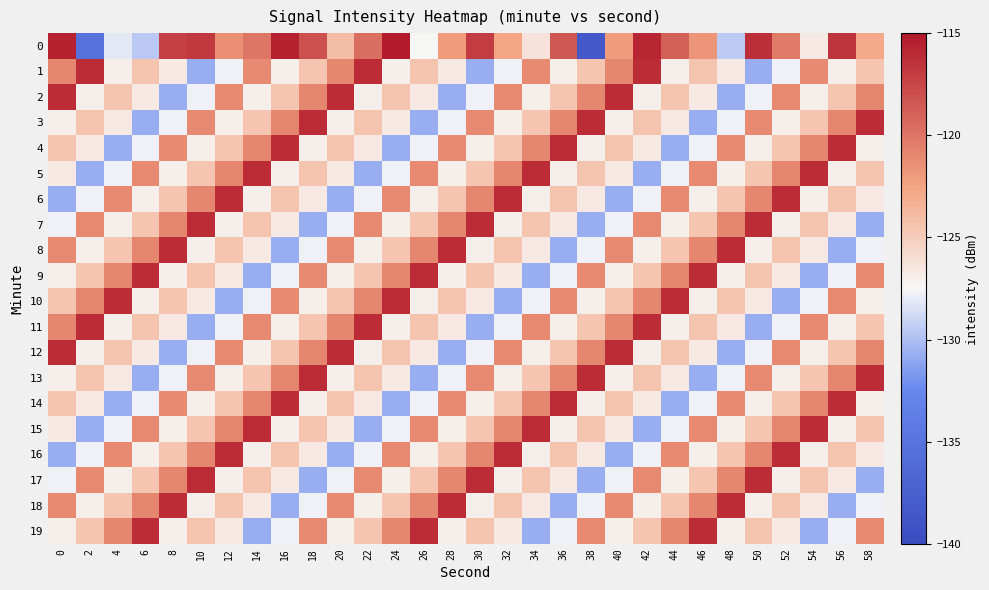

Reading left to right, list all the values displayed in this chart.

0: 0=-115.6	2=-135.3	4=-128.1	6=-129.6	8=-117.2	10=-116.8	12=-121.4	14=-120.0	16=-115.6	18=-118.1	20=-124.0	22=-119.6	24=-115.2	26=-127.5	28=-122.1	30=-117.0	32=-122.6	34=-126.3	36=-118.4	38=-138.4	40=-122.1	42=-115.8	44=-118.9	46=-121.7	48=-129.5	50=-116.2	52=-120.3	54=-126.7	56=-116.6	58=-122.9
1: 0=-120.9	2=-116.1	4=-126.9	6=-124.4	8=-126.7	10=-130.8	12=-127.8	14=-121.1	16=-126.9	18=-124.5	20=-120.9	22=-116.1	24=-126.9	26=-124.4	28=-126.7	30=-130.8	32=-127.8	34=-121.1	36=-126.9	38=-124.5	40=-120.9	42=-116.1	44=-126.9	46=-124.4	48=-126.7	50=-130.8	52=-127.8	54=-121.1	56=-126.9	58=-124.5
2: 0=-116.1	2=-126.9	4=-124.4	6=-126.7	8=-130.8	10=-127.8	12=-121.1	14=-126.9	16=-124.5	18=-120.9	20=-116.1	22=-126.9	24=-124.4	26=-126.7	28=-130.8	30=-127.8	32=-121.1	34=-126.9	36=-124.5	38=-120.9	40=-116.1	42=-126.9	44=-124.4	46=-126.7	48=-130.8	50=-127.8	52=-121.1	54=-126.9	56=-124.5	58=-120.9
3: 0=-126.9	2=-124.4	4=-126.7	6=-130.8	8=-127.8	10=-121.1	12=-126.9	14=-124.5	16=-120.9	18=-116.1	20=-126.9	22=-124.4	24=-126.7	26=-130.8	28=-127.8	30=-121.1	32=-126.9	34=-124.5	36=-120.9	38=-116.1	40=-126.9	42=-124.4	44=-126.7	46=-130.8	48=-127.8	50=-121.1	52=-126.9	54=-124.5	56=-120.9	58=-116.1
4: 0=-124.4	2=-126.7	4=-130.8	6=-127.8	8=-121.1	10=-126.9	12=-124.5	14=-120.9	16=-116.1	18=-126.9	20=-124.4	22=-126.7	24=-130.8	26=-127.8	28=-121.1	30=-126.9	32=-124.5	34=-120.9	36=-116.1	38=-126.9	40=-124.4	42=-126.7	44=-130.8	46=-127.8	48=-121.1	50=-126.9	52=-124.5	54=-120.9	56=-116.1	58=-126.9
5: 0=-126.7	2=-130.8	4=-127.8	6=-121.1	8=-126.9	10=-124.5	12=-120.9	14=-116.1	16=-126.9	18=-124.4	20=-126.7	22=-130.8	24=-127.8	26=-121.1	28=-126.9	30=-124.5	32=-120.9	34=-116.1	36=-126.9	38=-124.4	40=-126.7	42=-130.8	44=-127.8	46=-121.1	48=-126.9	50=-124.5	52=-120.9	54=-116.1	56=-126.9	58=-124.4
6: 0=-130.8	2=-127.8	4=-121.1	6=-126.9	8=-124.5	10=-120.9	12=-116.1	14=-126.9	16=-124.4	18=-126.7	20=-130.8	22=-127.8	24=-121.1	26=-126.9	28=-124.5	30=-120.9	32=-116.1	34=-126.9	36=-124.4	38=-126.7	40=-130.8	42=-127.8	44=-121.1	46=-126.9	48=-124.5	50=-120.9	52=-116.1	54=-126.9	56=-124.4	58=-126.7
7: 0=-127.8	2=-121.1	4=-126.9	6=-124.5	8=-120.9	10=-116.1	12=-126.9	14=-124.4	16=-126.7	18=-130.8	20=-127.8	22=-121.1	24=-126.9	26=-124.5	28=-120.9	30=-116.1	32=-126.9	34=-124.4	36=-126.7	38=-130.8	40=-127.8	42=-121.1	44=-126.9	46=-124.5	48=-120.9	50=-116.1	52=-126.9	54=-124.4	56=-126.7	58=-130.8
8: 0=-121.1	2=-126.9	4=-124.5	6=-120.9	8=-116.1	10=-126.9	12=-124.4	14=-126.7	16=-130.8	18=-127.8	20=-121.1	22=-126.9	24=-124.5	26=-120.9	28=-116.1	30=-126.9	32=-124.4	34=-126.7	36=-130.8	38=-127.8	40=-121.1	42=-126.9	44=-124.5	46=-120.9	48=-116.1	50=-126.9	52=-124.4	54=-126.7	56=-130.8	58=-127.8
9: 0=-126.9	2=-124.5	4=-120.9	6=-116.1	8=-126.9	10=-124.4	12=-126.7	14=-130.8	16=-127.8	18=-121.1	20=-126.9	22=-124.5	24=-120.9	26=-116.1	28=-126.9	30=-124.4	32=-126.7	34=-130.8	36=-127.8	38=-121.1	40=-126.9	42=-124.5	44=-120.9	46=-116.1	48=-126.9	50=-124.4	52=-126.7	54=-130.8	56=-127.8	58=-121.1
10: 0=-124.5	2=-120.9	4=-116.1	6=-126.9	8=-124.4	10=-126.7	12=-130.8	14=-127.8	16=-121.1	18=-126.9	20=-124.5	22=-120.9	24=-116.1	26=-126.9	28=-124.4	30=-126.7	32=-130.8	34=-127.8	36=-121.1	38=-126.9	40=-124.5	42=-120.9	44=-116.1	46=-126.9	48=-124.4	50=-126.7	52=-130.8	54=-127.8	56=-121.1	58=-126.9
11: 0=-120.9	2=-116.1	4=-126.9	6=-124.4	8=-126.7	10=-130.8	12=-127.8	14=-121.1	16=-126.9	18=-124.5	20=-120.9	22=-116.1	24=-126.9	26=-124.4	28=-126.7	30=-130.8	32=-127.8	34=-121.1	36=-126.9	38=-124.5	40=-120.9	42=-116.1	44=-126.9	46=-124.4	48=-126.7	50=-130.8	52=-127.8	54=-121.1	56=-126.9	58=-124.5
12: 0=-116.1	2=-126.9	4=-124.4	6=-126.7	8=-130.8	10=-127.8	12=-121.1	14=-126.9	16=-124.5	18=-120.9	20=-116.1	22=-126.9	24=-124.4	26=-126.7	28=-130.8	30=-127.8	32=-121.1	34=-126.9	36=-124.5	38=-120.9	40=-116.1	42=-126.9	44=-124.4	46=-126.7	48=-130.8	50=-127.8	52=-121.1	54=-126.9	56=-124.5	58=-120.9
13: 0=-126.9	2=-124.4	4=-126.7	6=-130.8	8=-127.8	10=-121.1	12=-126.9	14=-124.5	16=-120.9	18=-116.1	20=-126.9	22=-124.4	24=-126.7	26=-130.8	28=-127.8	30=-121.1	32=-126.9	34=-124.5	36=-120.9	38=-116.1	40=-126.9	42=-124.4	44=-126.7	46=-130.8	48=-127.8	50=-121.1	52=-126.9	54=-124.5	56=-120.9	58=-116.1
14: 0=-124.4	2=-126.7	4=-130.8	6=-127.8	8=-121.1	10=-126.9	12=-124.5	14=-120.9	16=-116.1	18=-126.9	20=-124.4	22=-126.7	24=-130.8	26=-127.8	28=-121.1	30=-126.9	32=-124.5	34=-120.9	36=-116.1	38=-126.9	40=-124.4	42=-126.7	44=-130.8	46=-127.8	48=-121.1	50=-126.9	52=-124.5	54=-120.9	56=-116.1	58=-126.9
15: 0=-126.7	2=-130.8	4=-127.8	6=-121.1	8=-126.9	10=-124.5	12=-120.9	14=-116.1	16=-126.9	18=-124.4	20=-126.7	22=-130.8	24=-127.8	26=-121.1	28=-126.9	30=-124.5	32=-120.9	34=-116.1	36=-126.9	38=-124.4	40=-126.7	42=-130.8	44=-127.8	46=-121.1	48=-126.9	50=-124.5	52=-120.9	54=-116.1	56=-126.9	58=-124.4
16: 0=-130.8	2=-127.8	4=-121.1	6=-126.9	8=-124.5	10=-120.9	12=-116.1	14=-126.9	16=-124.4	18=-126.7	20=-130.8	22=-127.8	24=-121.1	26=-126.9	28=-124.5	30=-120.9	32=-116.1	34=-126.9	36=-124.4	38=-126.7	40=-130.8	42=-127.8	44=-121.1	46=-126.9	48=-124.5	50=-120.9	52=-116.1	54=-126.9	56=-124.4	58=-126.7
17: 0=-127.8	2=-121.1	4=-126.9	6=-124.5	8=-120.9	10=-116.1	12=-126.9	14=-124.4	16=-126.7	18=-130.8	20=-127.8	22=-121.1	24=-126.9	26=-124.5	28=-120.9	30=-116.1	32=-126.9	34=-124.4	36=-126.7	38=-130.8	40=-127.8	42=-121.1	44=-126.9	46=-124.5	48=-120.9	50=-116.1	52=-126.9	54=-124.4	56=-126.7	58=-130.8
18: 0=-121.1	2=-126.9	4=-124.5	6=-120.9	8=-116.1	10=-126.9	12=-124.4	14=-126.7	16=-130.8	18=-127.8	20=-121.1	22=-126.9	24=-124.5	26=-120.9	28=-116.1	30=-126.9	32=-124.4	34=-126.7	36=-130.8	38=-127.8	40=-121.1	42=-126.9	44=-124.5	46=-120.9	48=-116.1	50=-126.9	52=-124.4	54=-126.7	56=-130.8	58=-127.8
19: 0=-126.9	2=-124.5	4=-120.9	6=-116.1	8=-126.9	10=-124.4	12=-126.7	14=-130.8	16=-127.8	18=-121.1	20=-126.9	22=-124.5	24=-120.9	26=-116.1	28=-126.9	30=-124.4	32=-126.7	34=-130.8	36=-127.8	38=-121.1	40=-126.9	42=-124.5	44=-120.9	46=-116.1	48=-126.9	50=-124.4	52=-126.7	54=-130.8	56=-127.8	58=-121.1